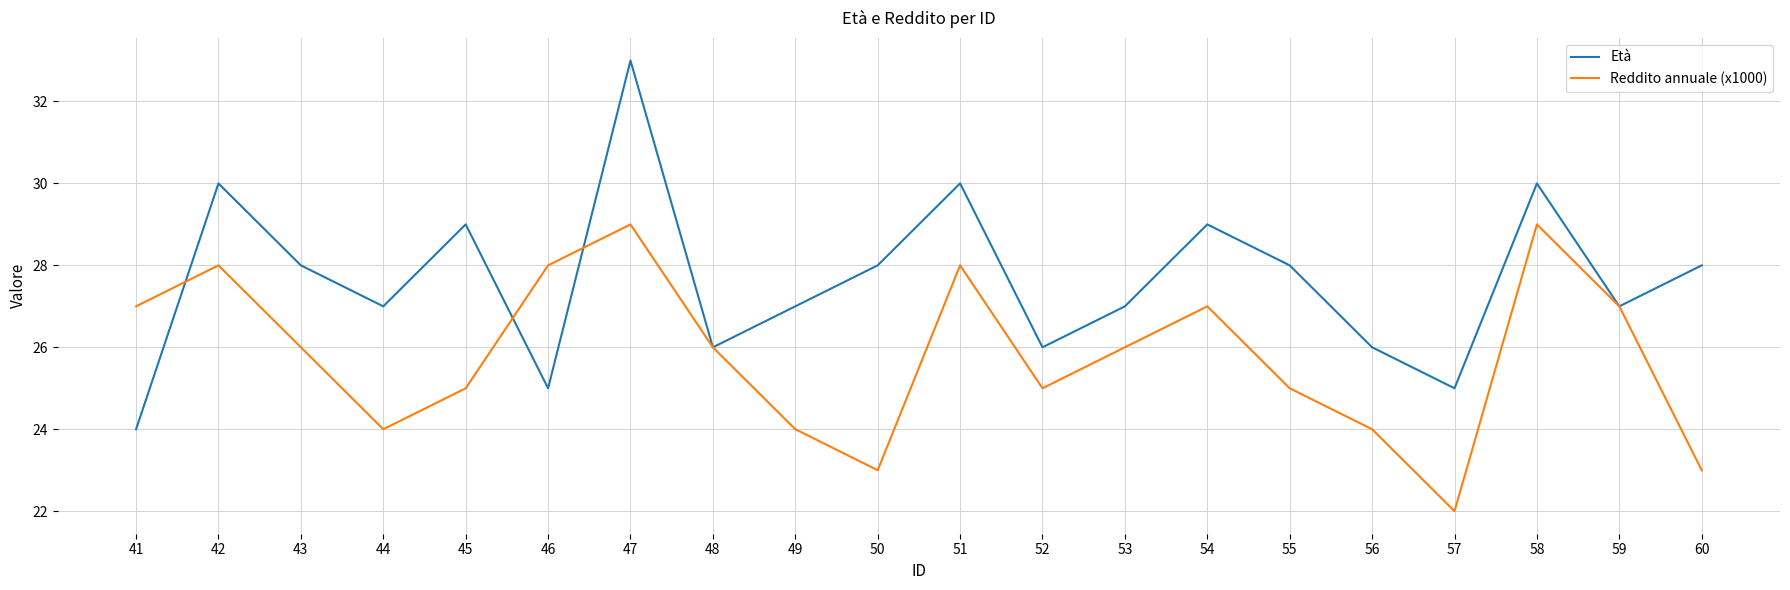

How many lines are shown in the chart?

2